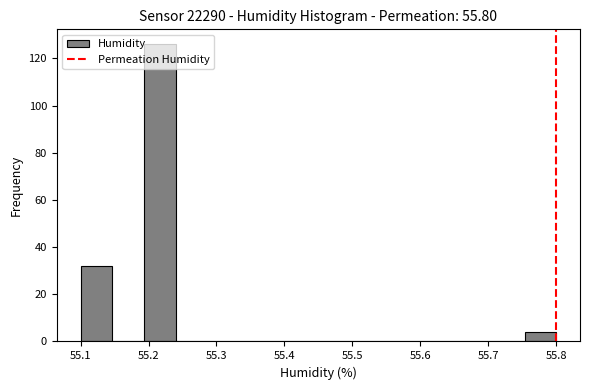

Reading left to right, list every bar in this chart as the range it spans on the x-axis followed by its height. Neither the bar edges nor the heights are printed on the chart, so give them approximately, as read against the axes.

55.10 to 55.15: 32
55.15 to 55.19: 0
55.19 to 55.24: 126
55.24 to 55.29: 0
55.29 to 55.33: 0
55.33 to 55.38: 0
55.38 to 55.43: 0
55.43 to 55.47: 0
55.47 to 55.52: 0
55.52 to 55.57: 0
55.57 to 55.61: 0
55.61 to 55.66: 0
55.66 to 55.71: 0
55.71 to 55.75: 0
55.75 to 55.80: 4